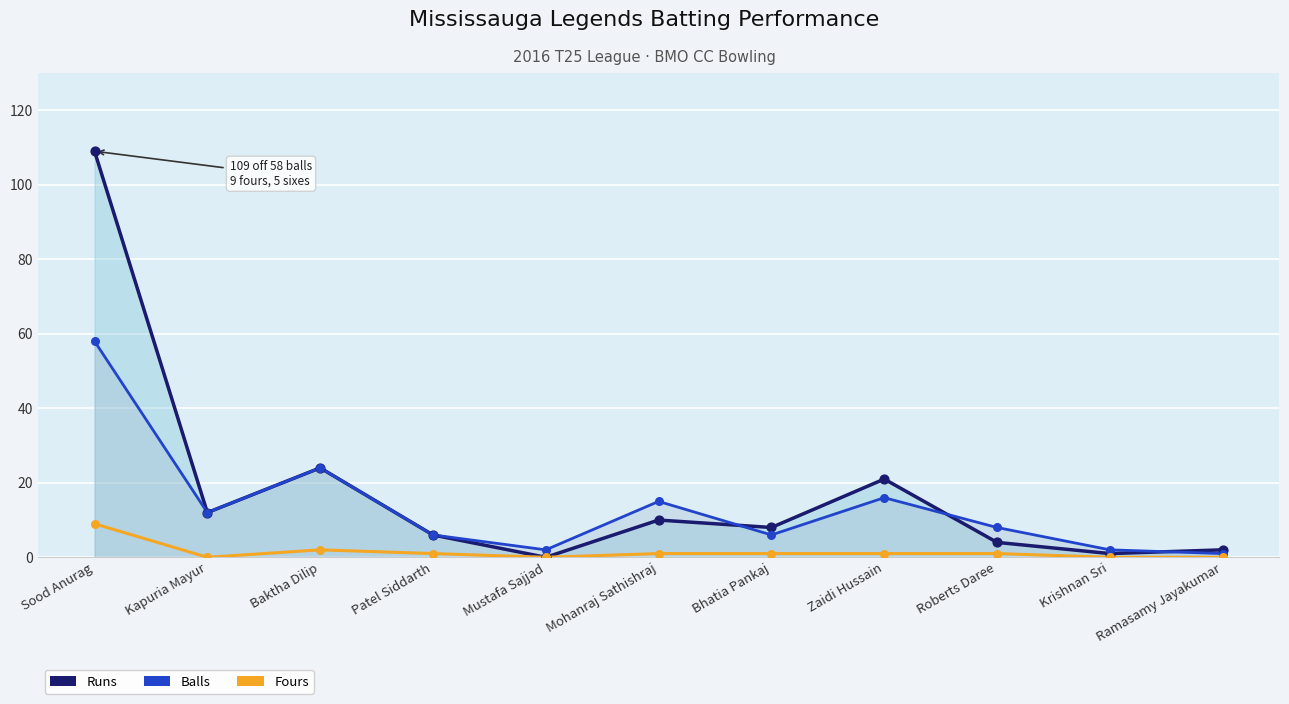

At which category is the sum across all series the highest?

Sood Anurag